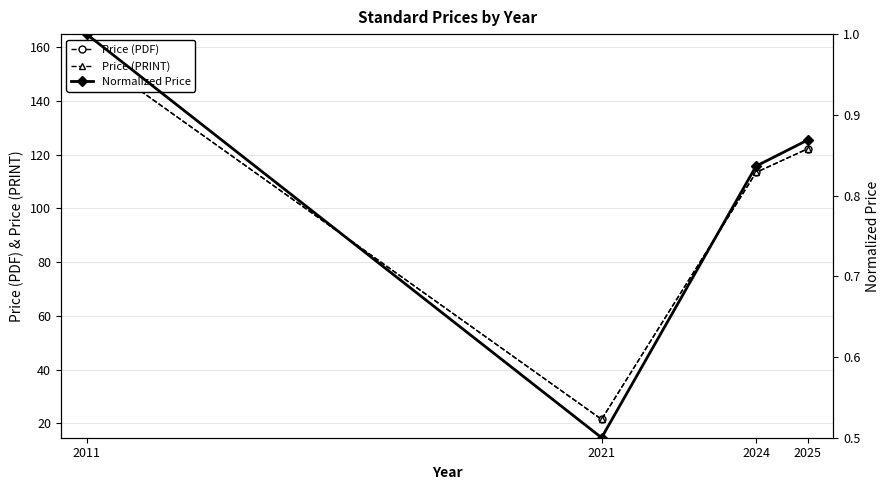

What is the minimum value shown in the chart?

0.5